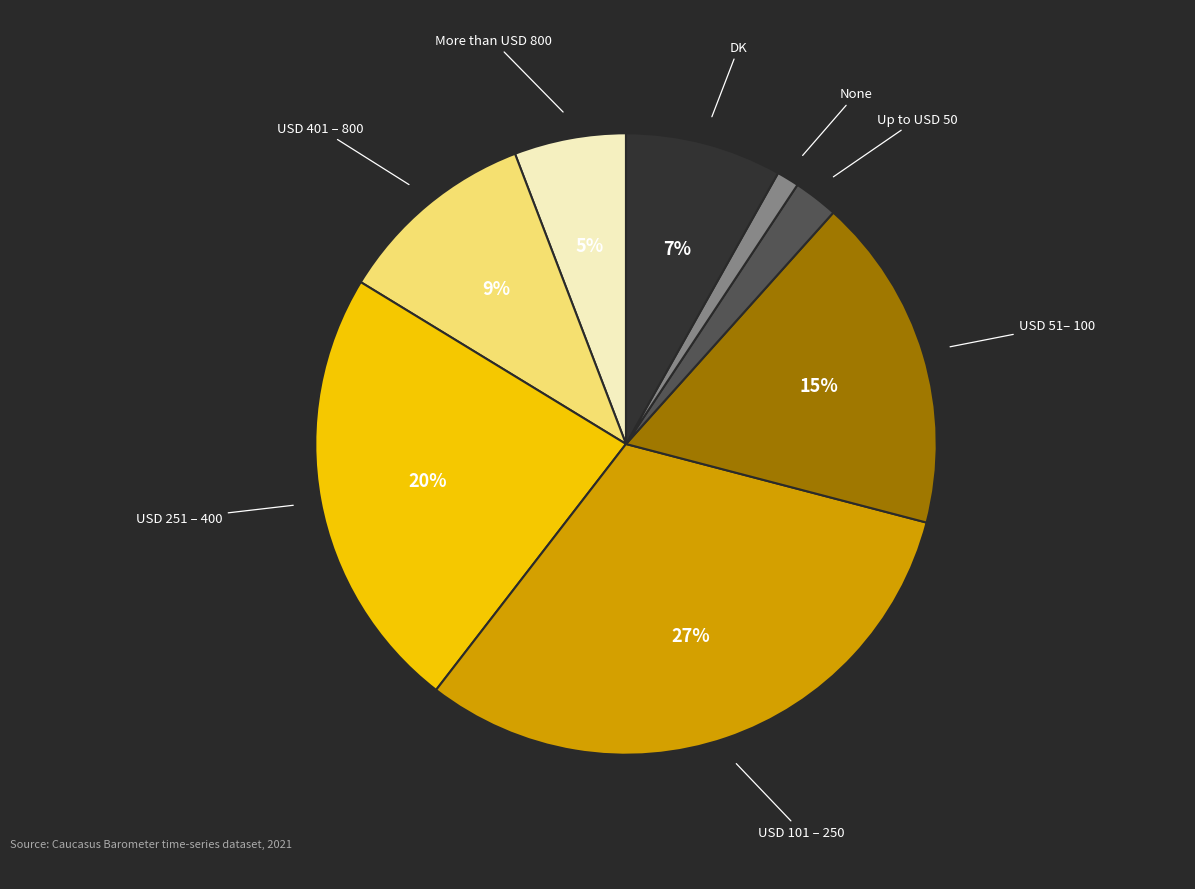

True or false: None accounts for 11% of the total.

False